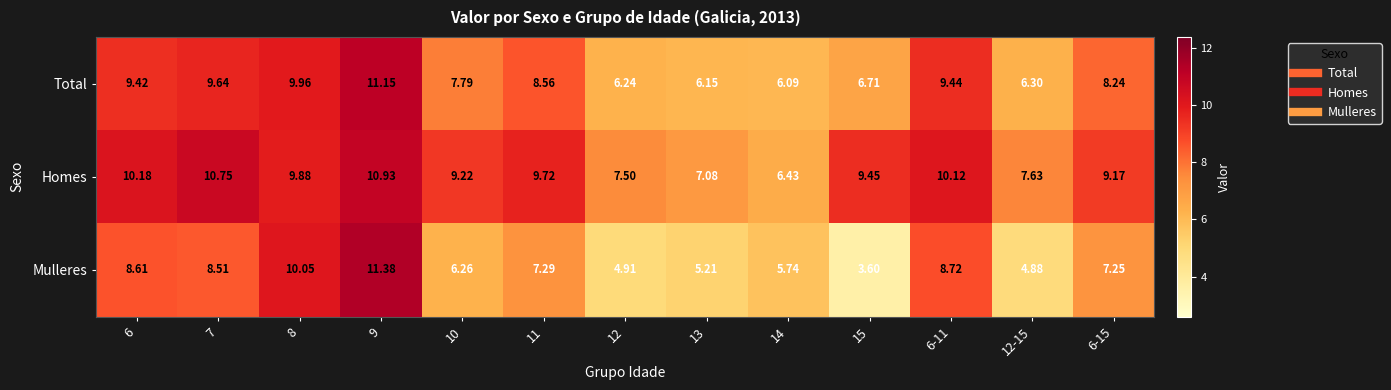

At which category does the chart reach its minimum across all series?

15